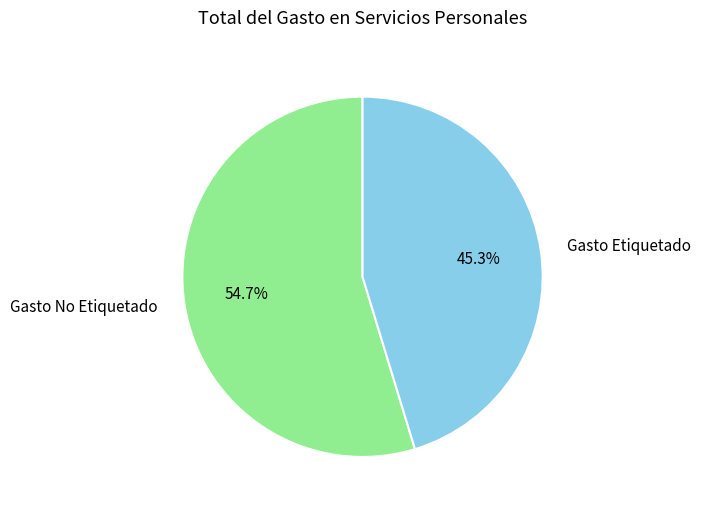

To the nearest percent, what is the combined percentage of Gasto No Etiquetado and Gasto Etiquetado?

100%